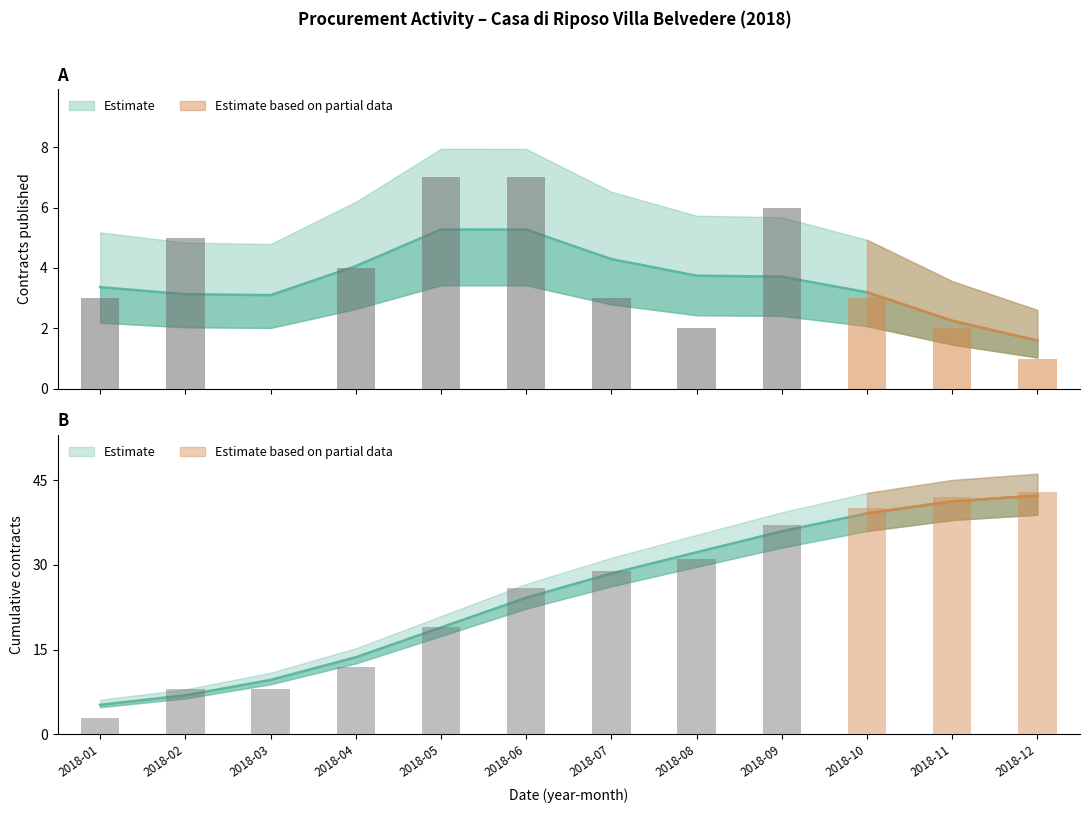

List the series in order of their overall mean, highest first.

Cumulative Count, Contract Count